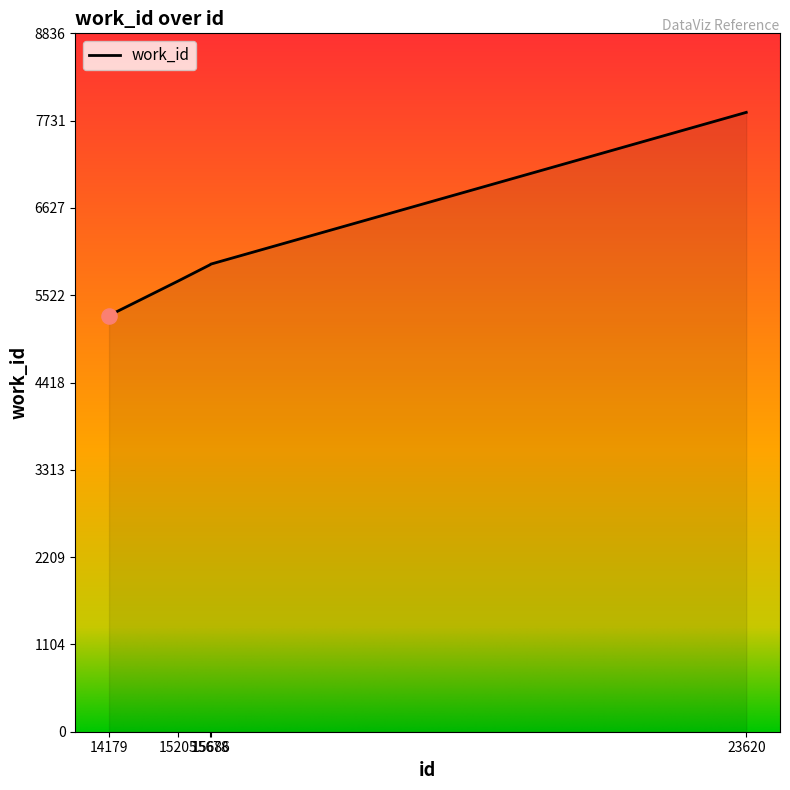

Between 15678 and 15205, which is larger?

15678